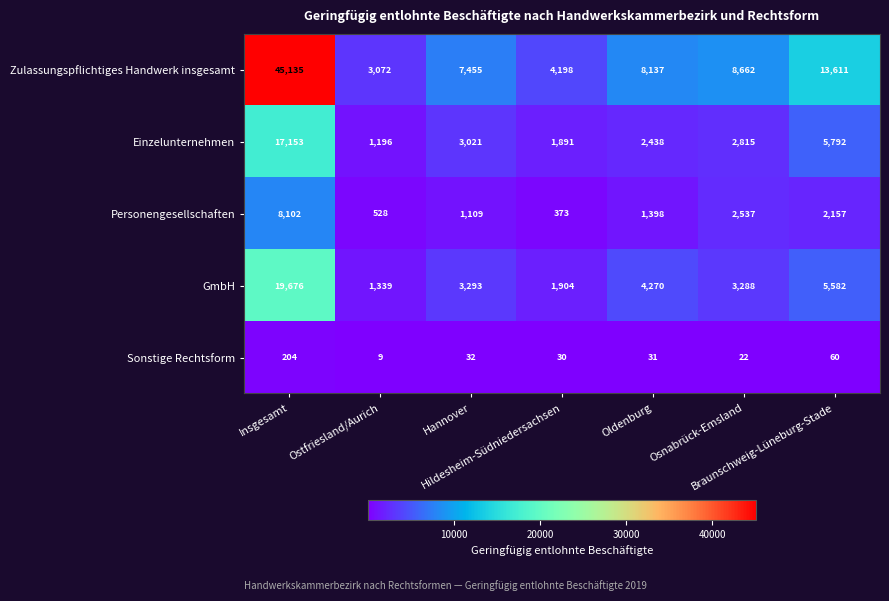

At how many categories does at least one series exceed 4358?

5